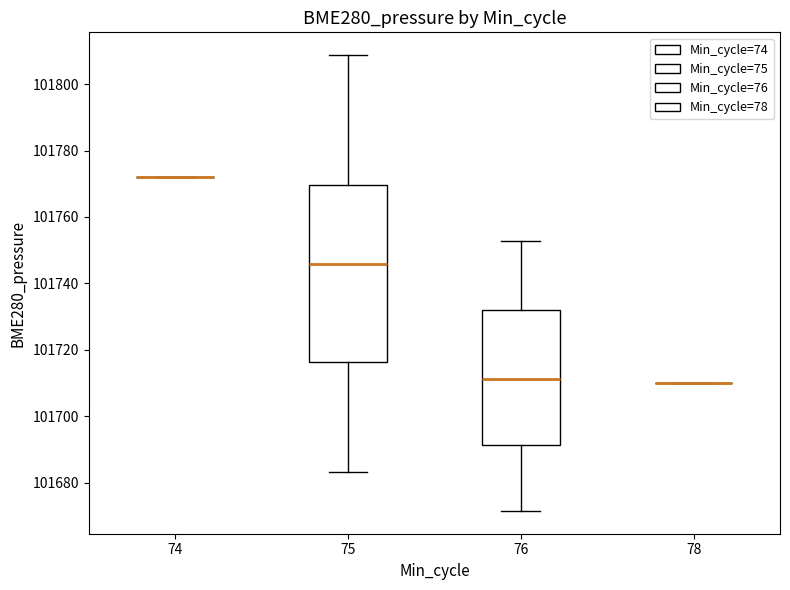

Reading left to right, transcribe this box plot: for each box, give where its median line is, the range the box spans, and where its two whiskers end, as read against the y-axis. The values are not printed on the chart, so give them approximately, as read against the axis.

74: box collapsed to a line at 101772, whiskers 101772 to 101772
75: median 101746, box 101716 to 101770, whiskers 101684 to 101808
76: median 101712, box 101692 to 101732, whiskers 101672 to 101752
78: box collapsed to a line at 101710, whiskers 101710 to 101710